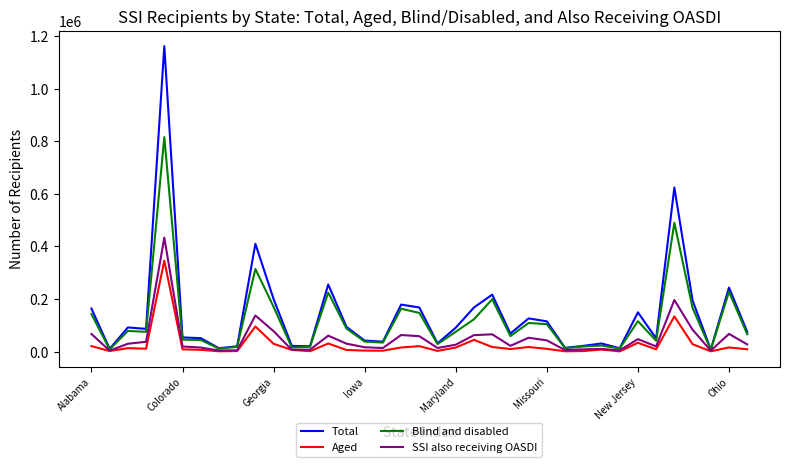

What is the difference between the maximum and second lowest values in the Aged series?

344536